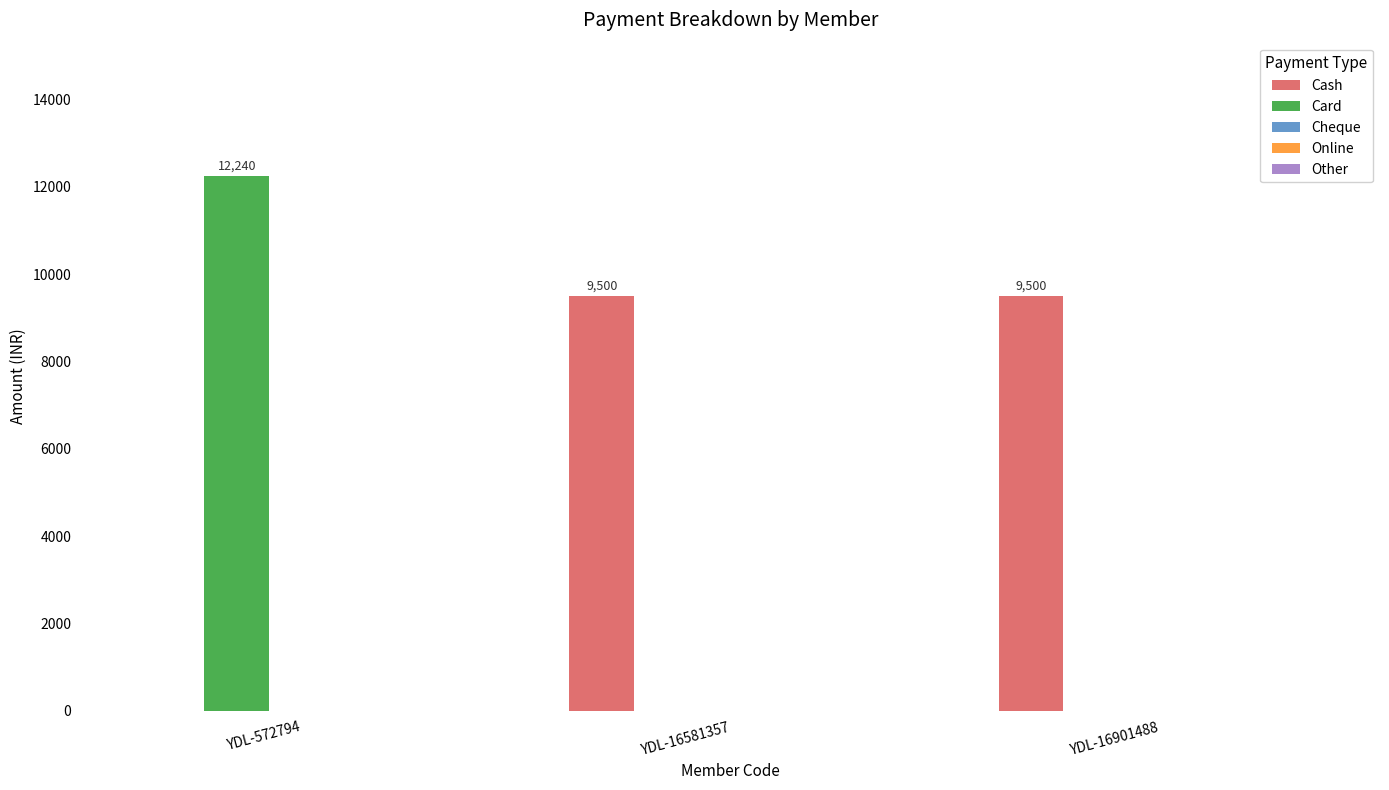

True or false: Cash has a value of 3707 at YDL-572794.

False